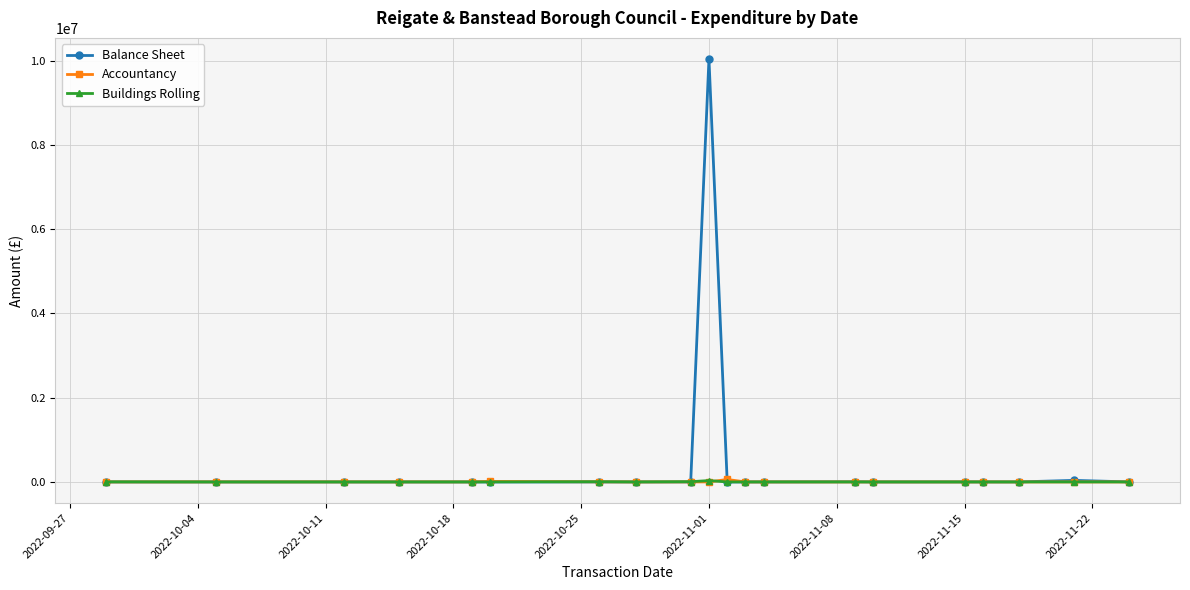

Which series has the widest spread of values?

Balance Sheet